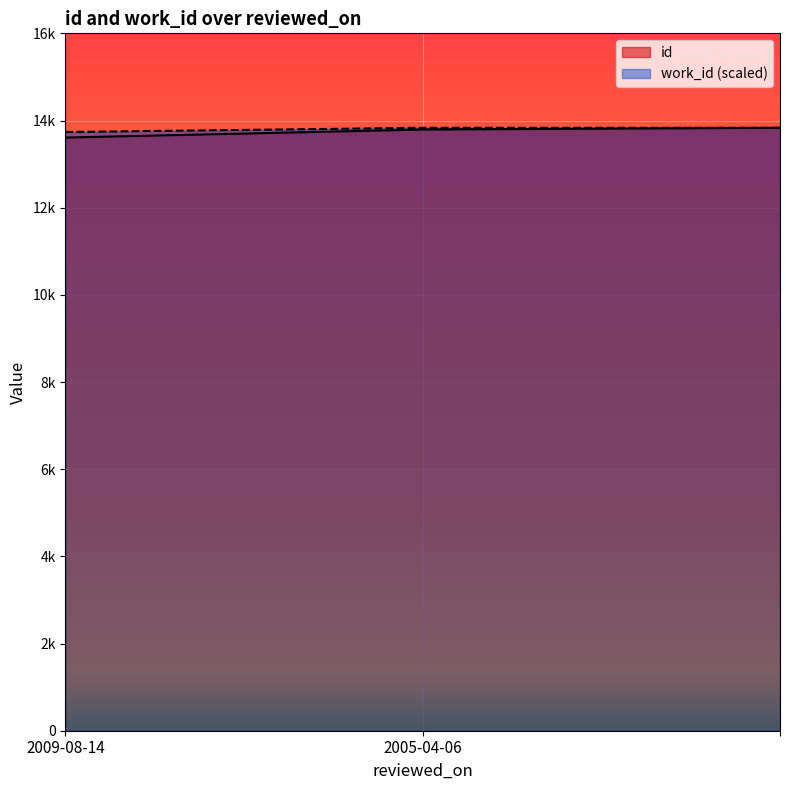

Reading left to right, extract all data points from this chart.

id: 13609.0	13793.0	13833.0
work_id: 13735.5	13833.0	13833.0